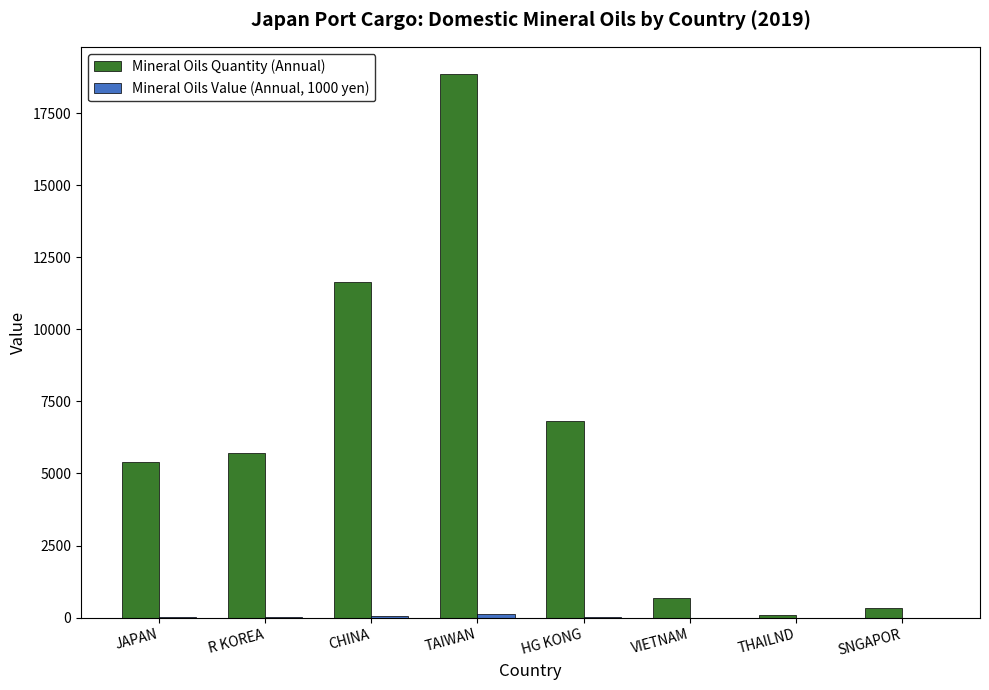

What is the greatest value displayed?

18857.0